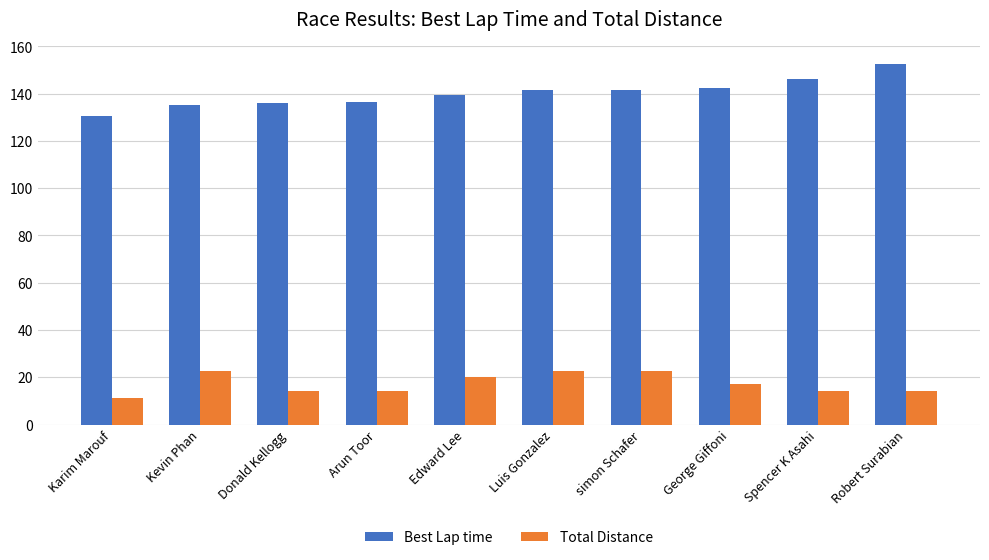

What position from the left is Luis Gonzalez?

6